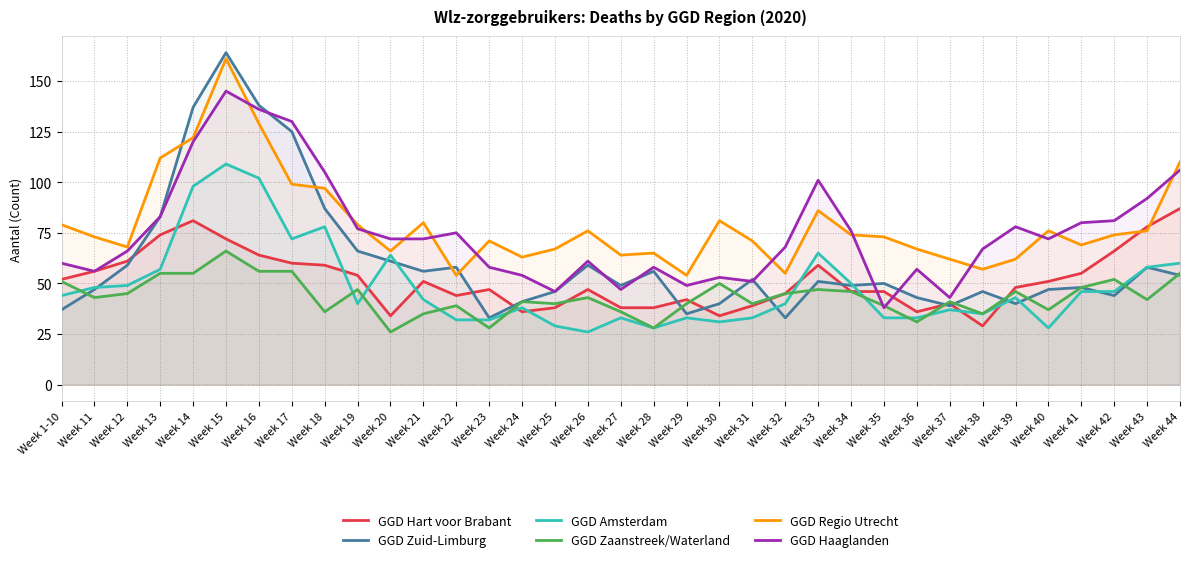

What is the label of the 24th point from the right?

Week 21